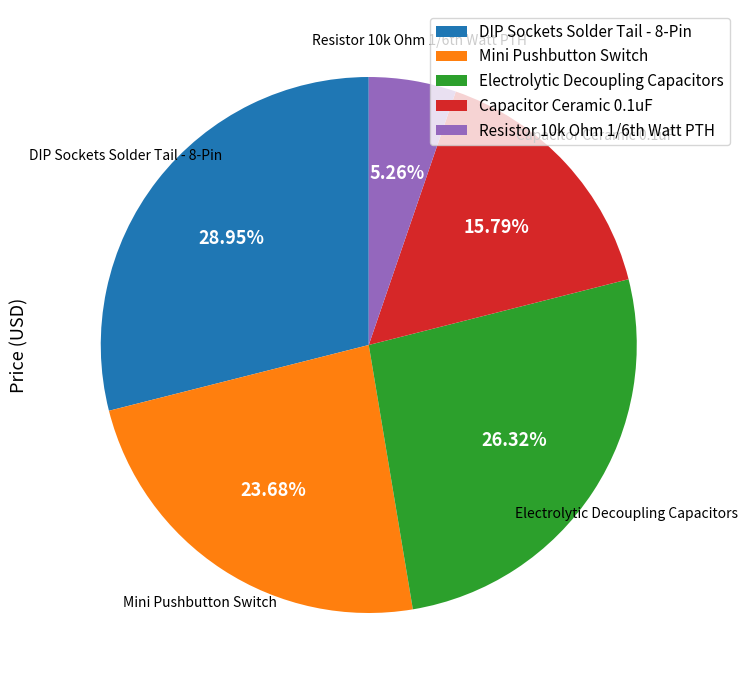

To the nearest percent, what is the average slice percentage?

20%